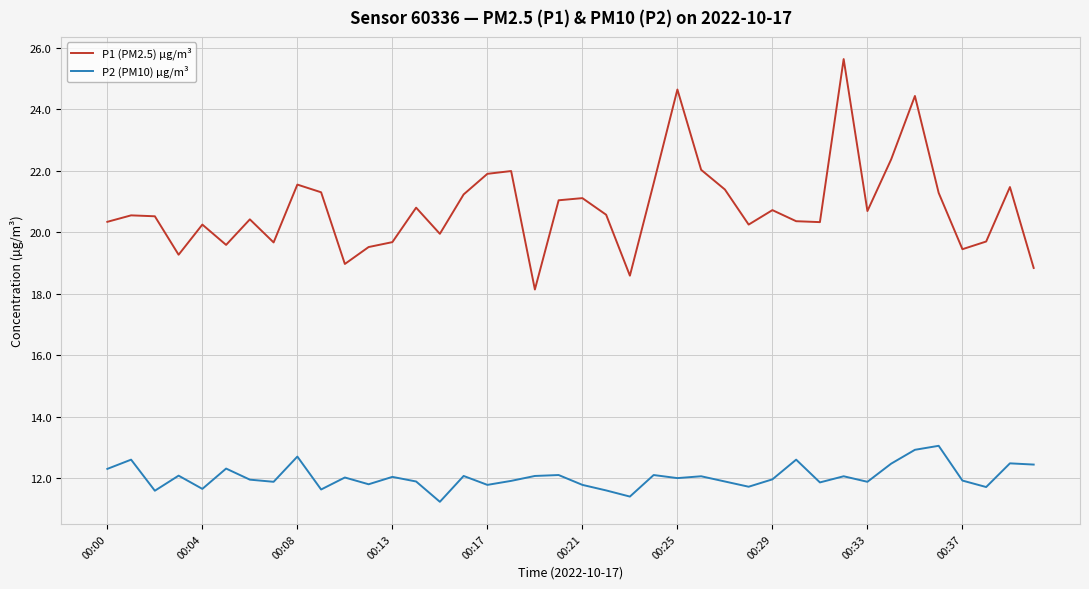

Which series has the largest range (max minus min)?

P1 (PM2.5) µg/m³